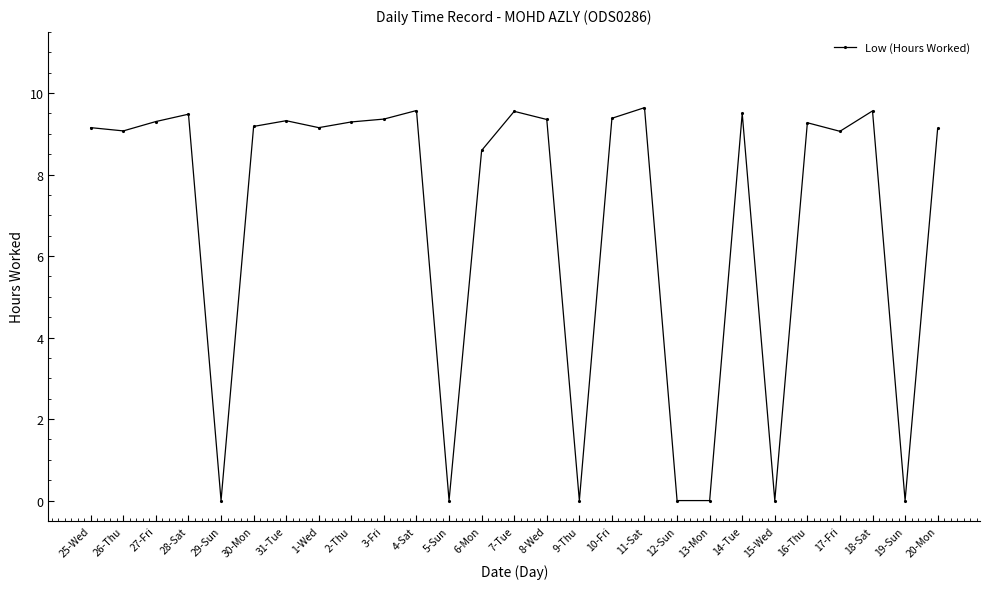

What is the change in value from 28-Sat to 16-Thu?

-0.2